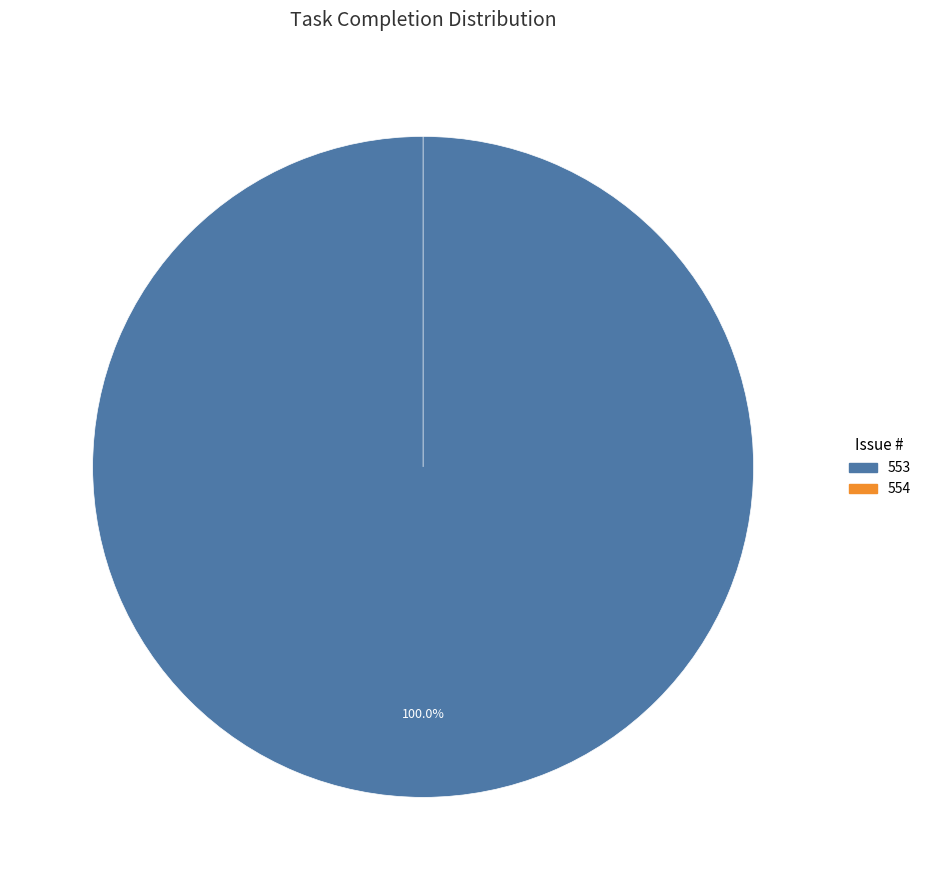

Count the number of slices in the pie.

2